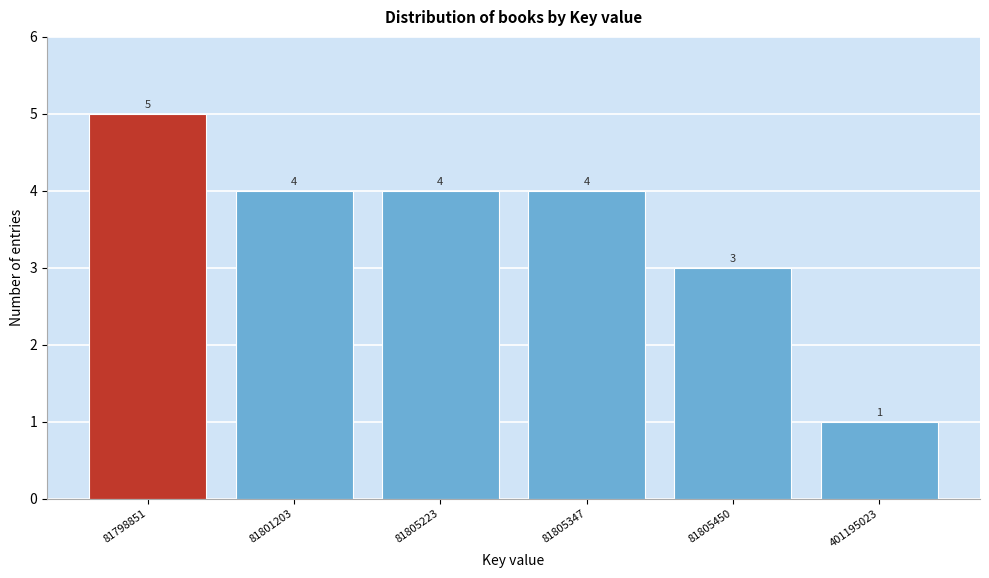

Reading left to right, extract all data points from this chart.

5	4	4	4	3	1